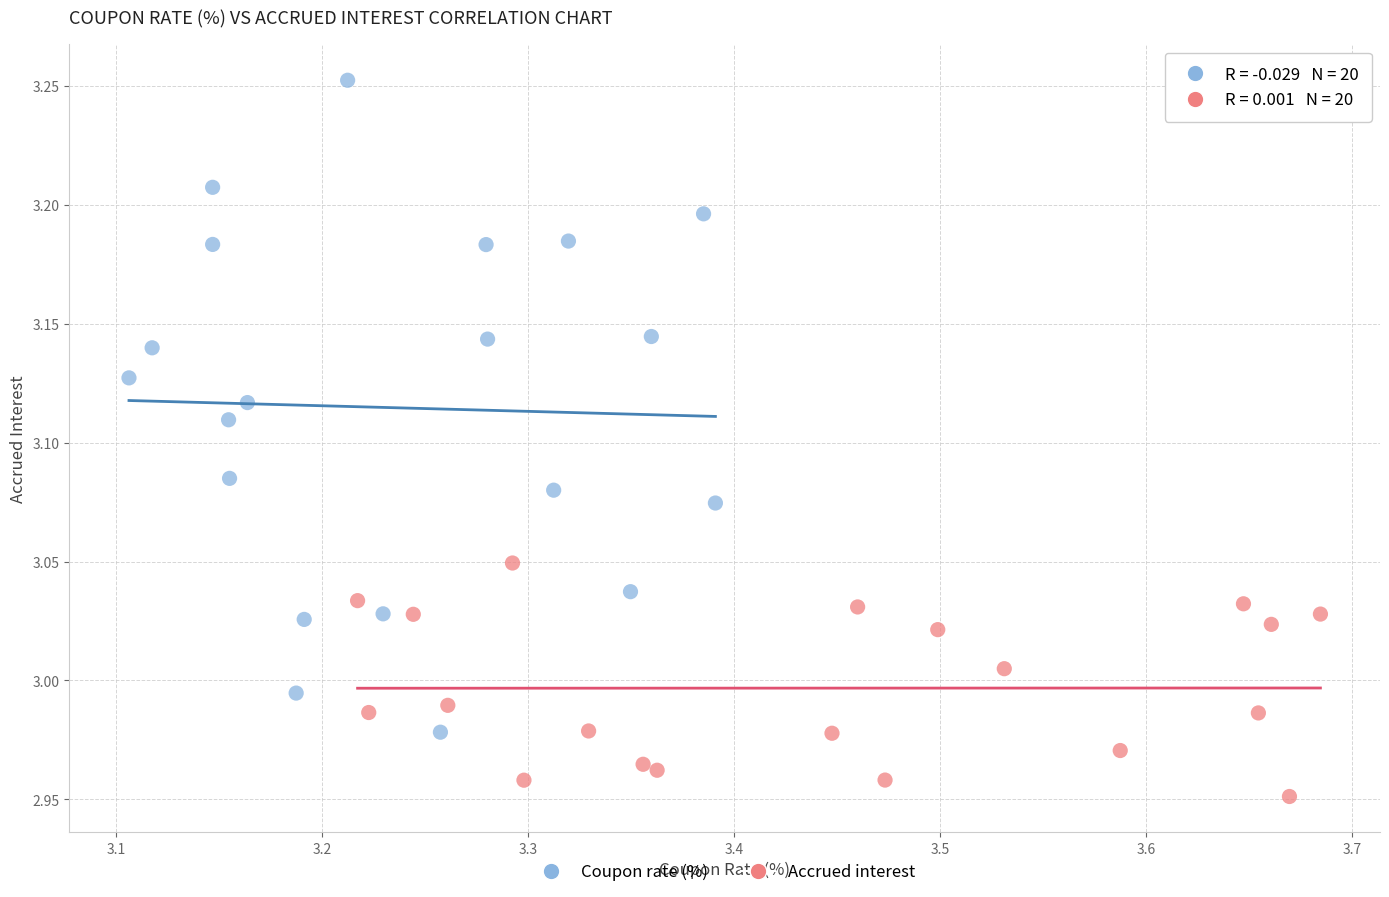

Which series reaches the minimum Y coordinate?

Accrued interest